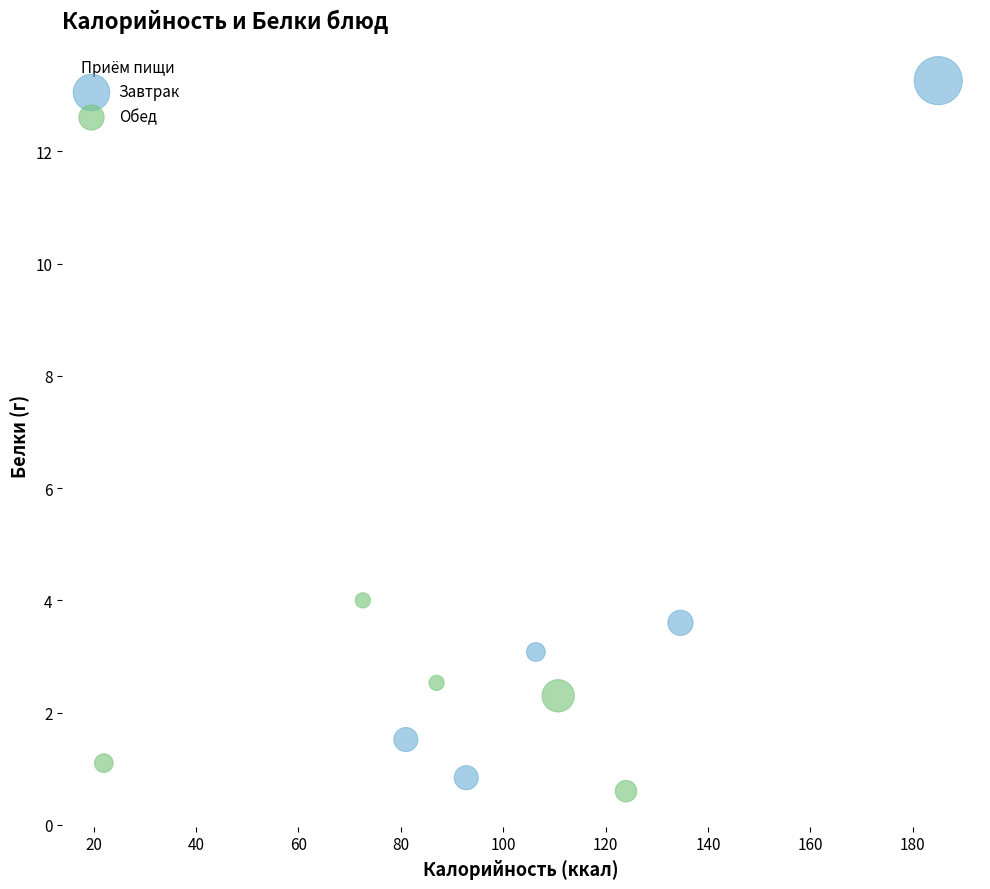

Which series has the widest spread of Y values?

Завтрак